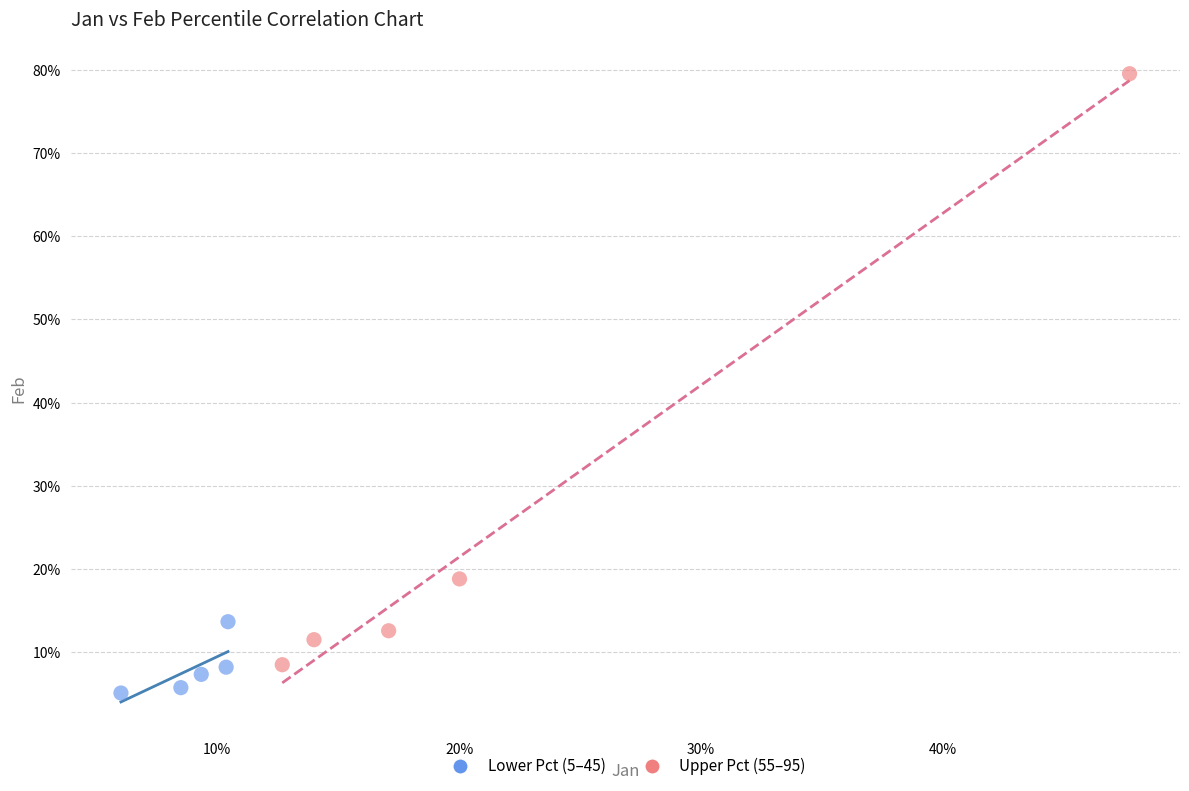

Which series reaches the minimum Y coordinate?

Lower Pct (5–45)